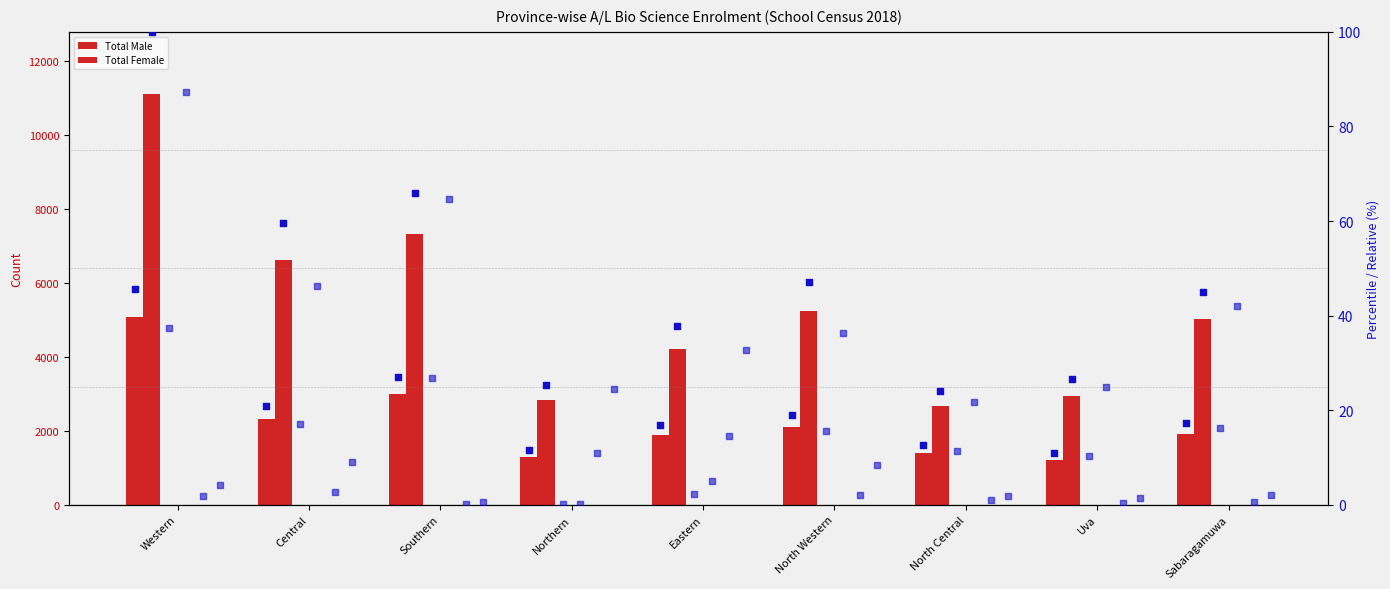

Which series has the widest spread of Y values?

Total Female